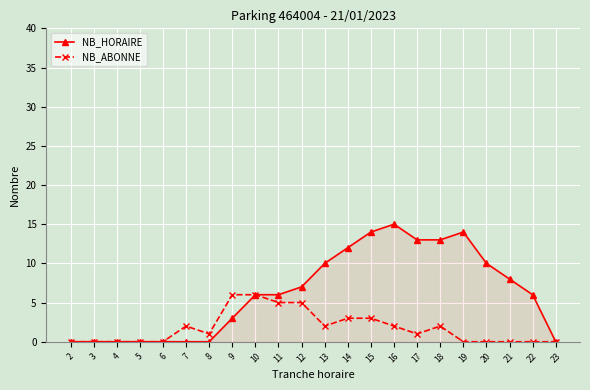

Which series has the largest range (max minus min)?

NB_HORAIRE